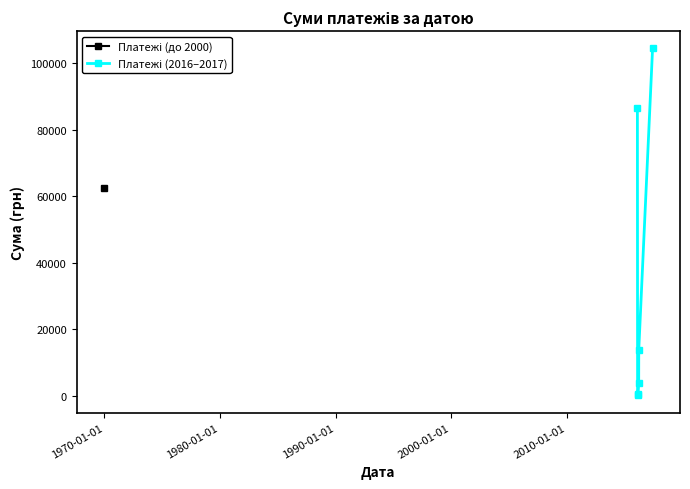

How many data points are less than 13757?

3